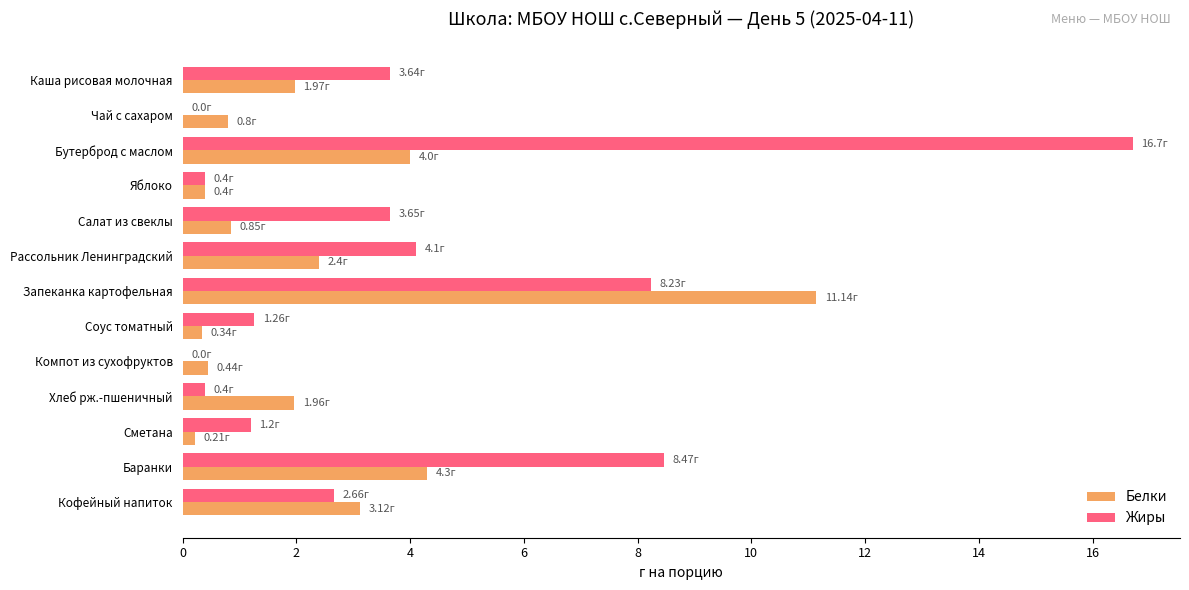

What is the sum of all Белки values?

31.9